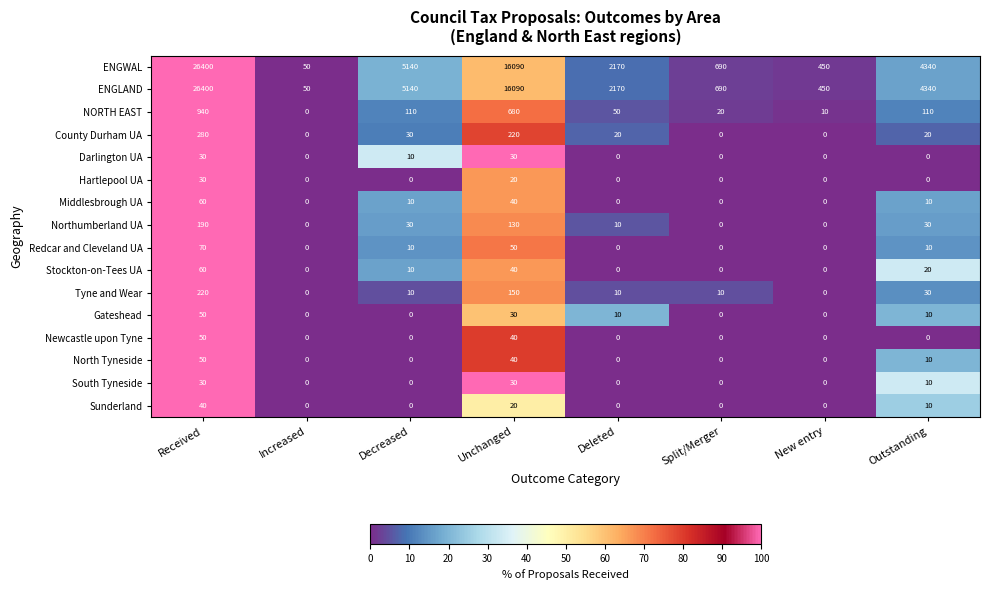

At how many categories does at least one series exceed 39?

8